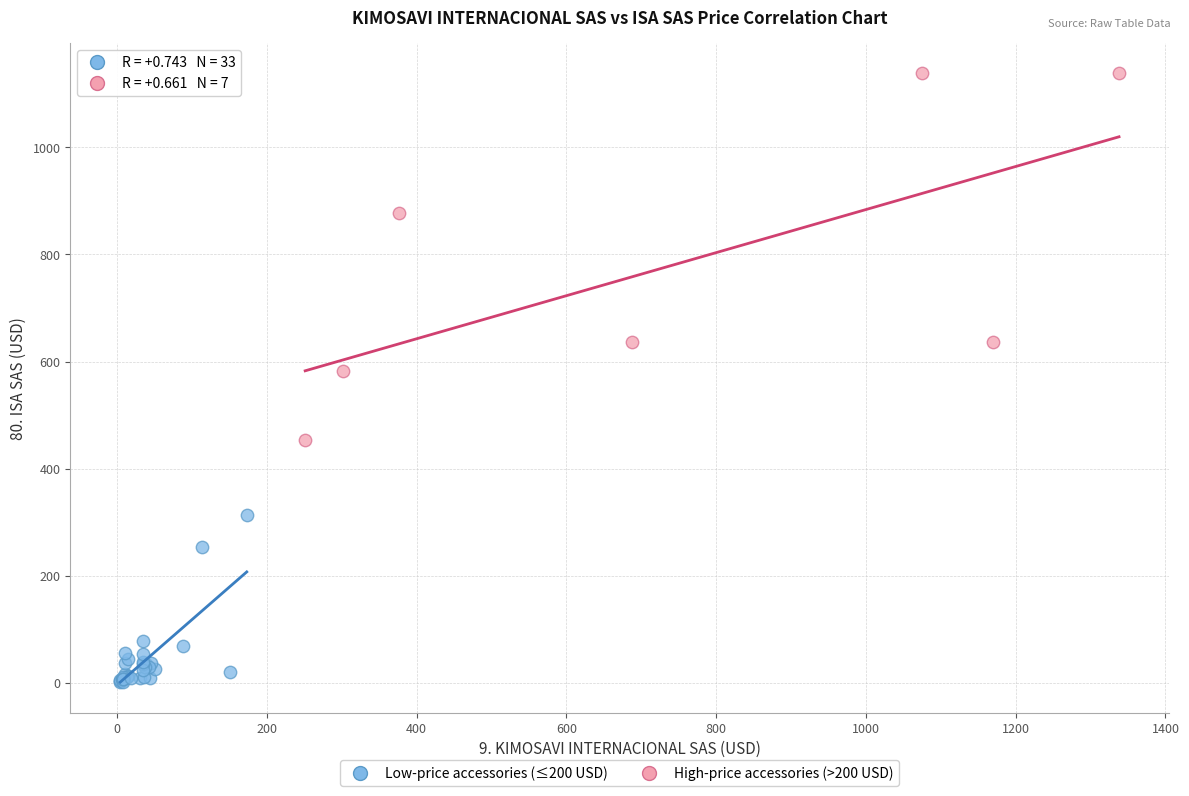

Which series reaches the minimum Y coordinate?

Low-price accessories (≤200 USD)